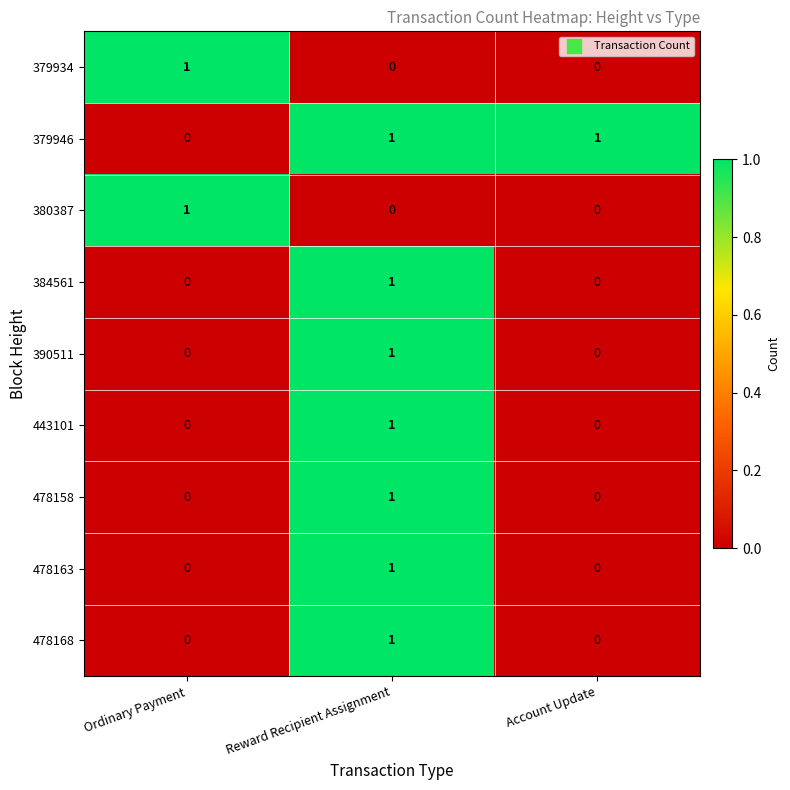

At how many categories does at least one series exceed 0?

3